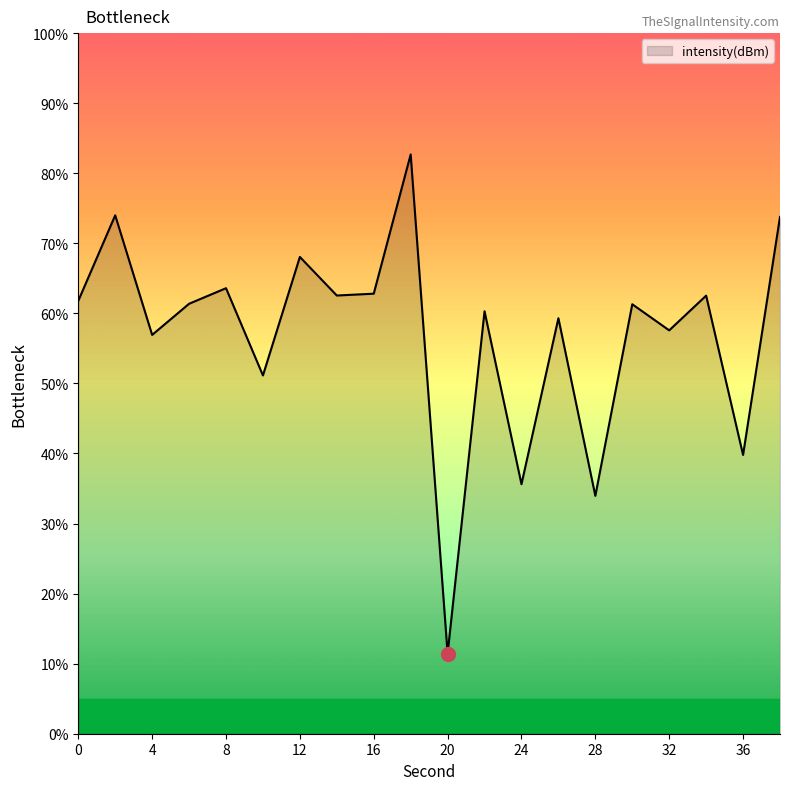

What is the smallest value displayed?

11.4